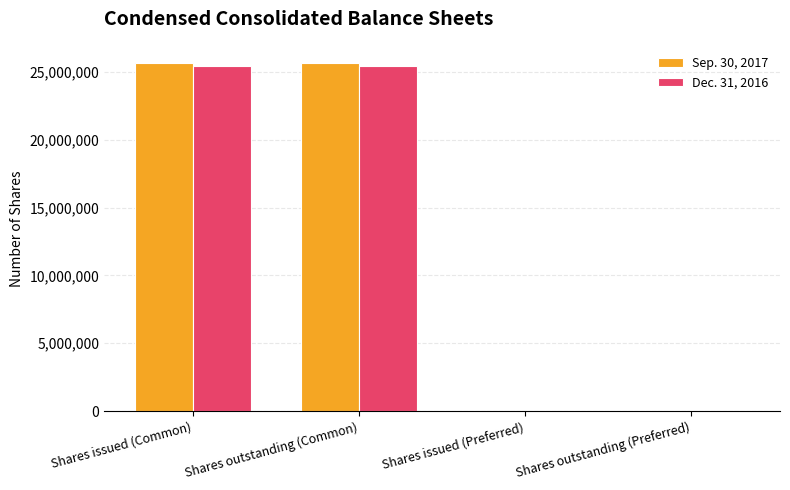

Is the value of Dec. 31, 2016 at Shares outstanding (Common) greater than the value of Sep. 30, 2017 at Shares outstanding (Preferred)?

Yes